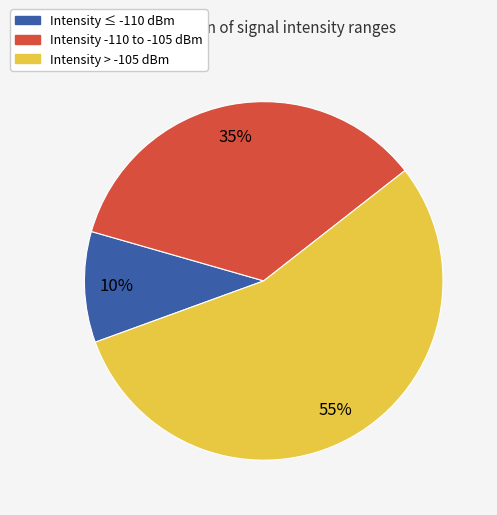

To the nearest percent, what is the difference between the largest and smallest slice percentages?

45%